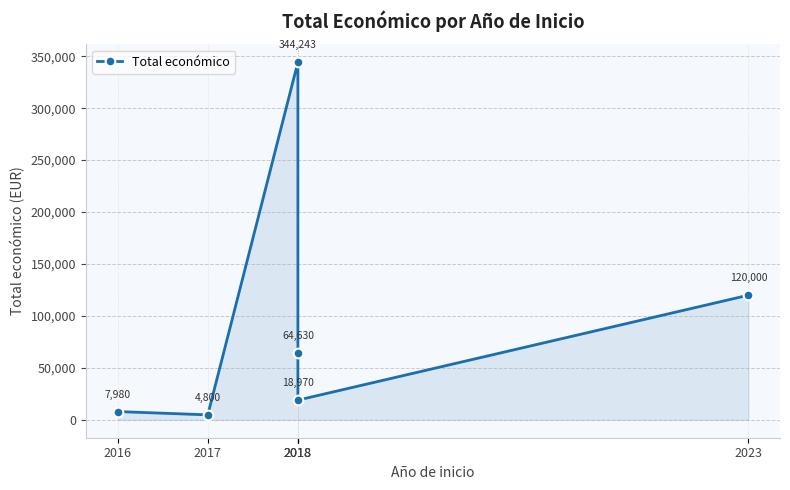

The chart shows a value of 3147 at 2017. True or false?

False